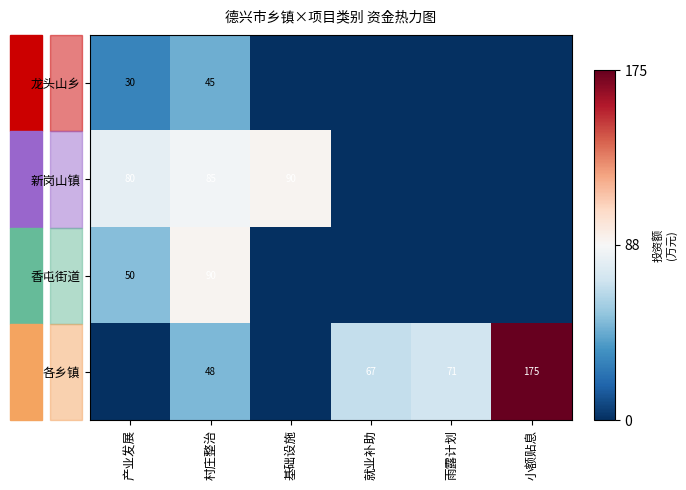

Is it true that 新岗山镇 equals 132 at 产业发展?

False